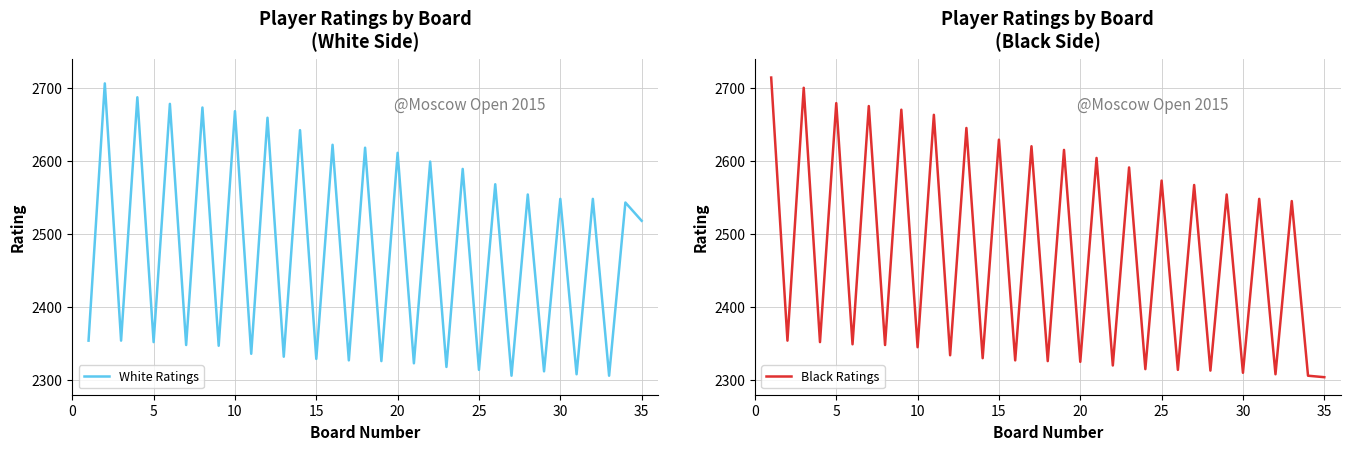

True or false: White Ratings has a value of 2329 at 15.

True